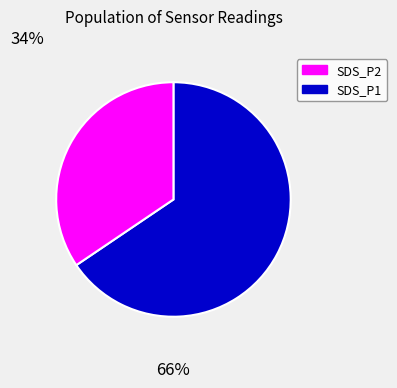

Is there a majority slice in this chart?

Yes